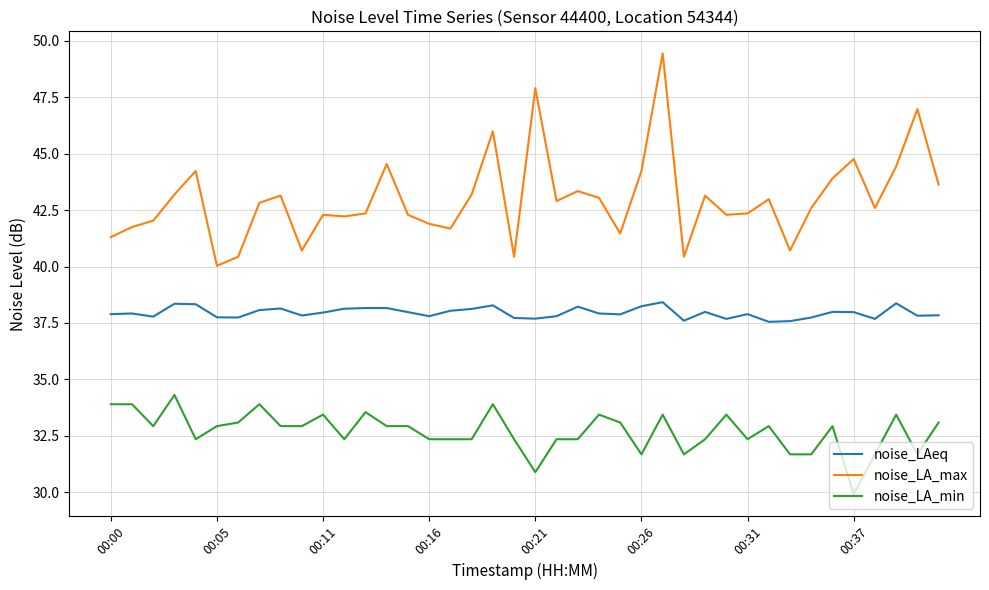

True or false: noise_LA_min and noise_LA_max intersect in this chart.

False